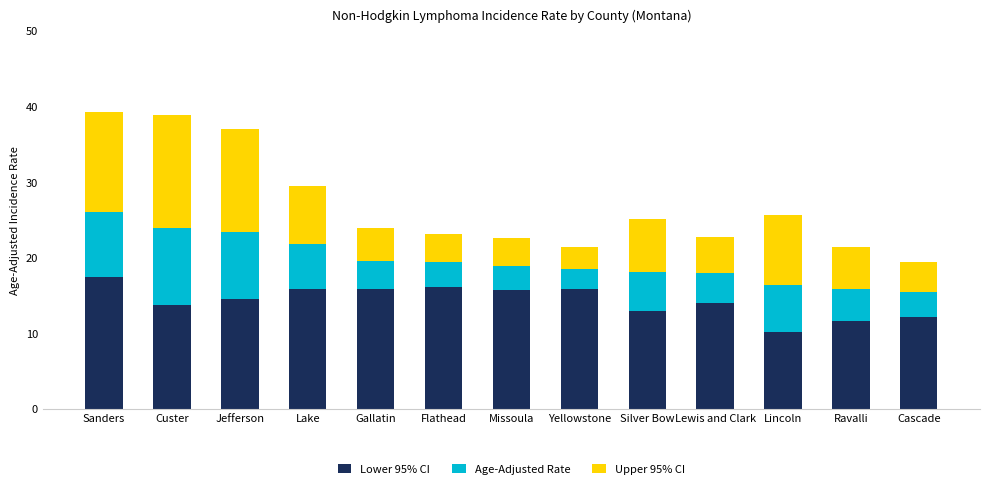

Count the number of data series in this chart.

3